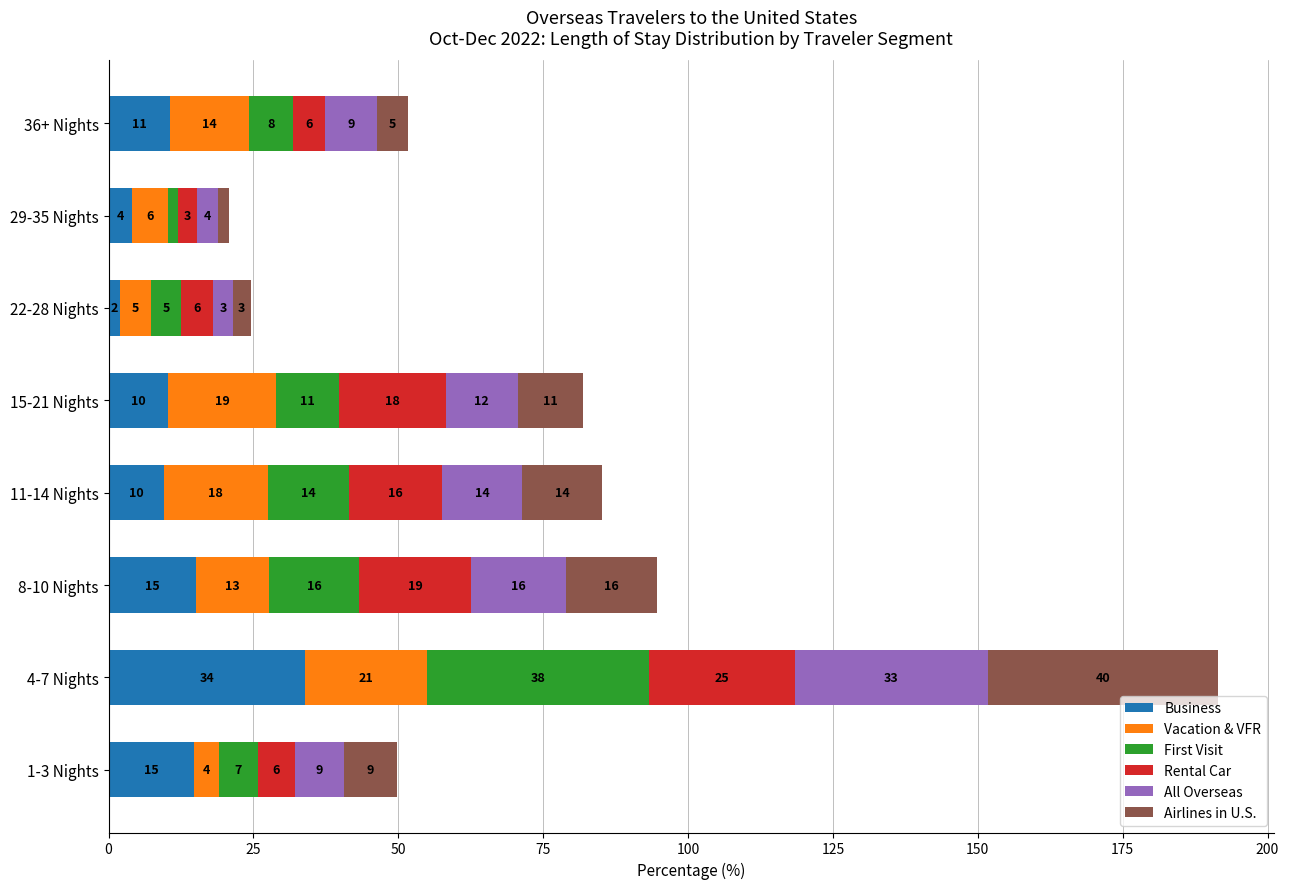

Reading left to right, list all the values displayed in this chart.

Business: 14.8	33.9	15.0	9.5	10.2	2.0	4.0	10.6
Vacation & VFR: 4.2	21.0	12.7	18.0	18.7	5.4	6.3	13.7
First Visit: 6.8	38.4	15.5	14.0	10.9	5.1	1.6	7.6
Rental Car: 6.3	25.2	19.4	16.1	18.4	5.6	3.4	5.5
All Overseas: 8.6	33.2	16.3	13.8	12.4	3.3	3.6	8.9
Airlines in U.S.: 9.0	39.8	15.8	13.7	11.3	3.1	1.9	5.4